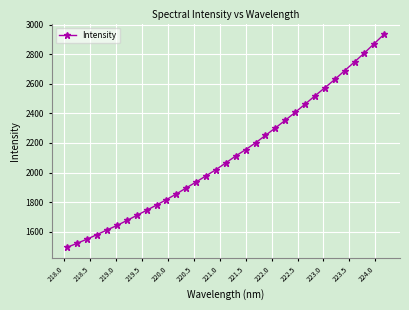

What is the value of the 28th point from the left?

2628.9